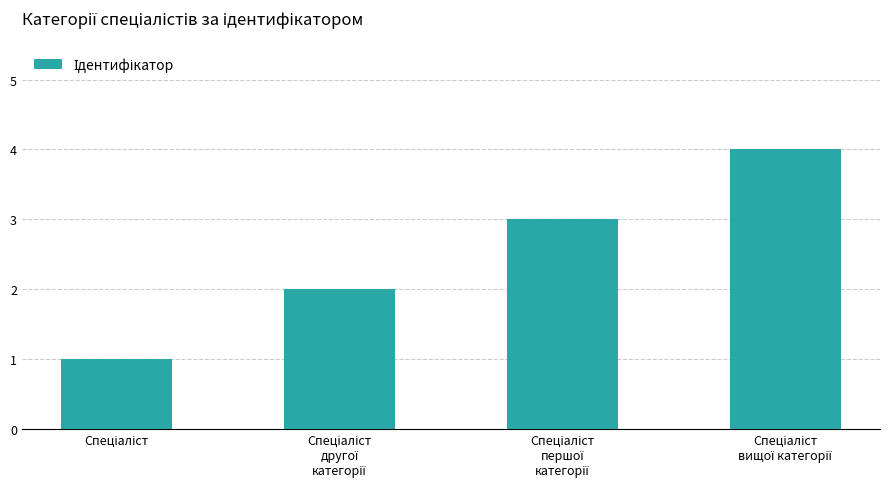

What is the sum of all values?

10